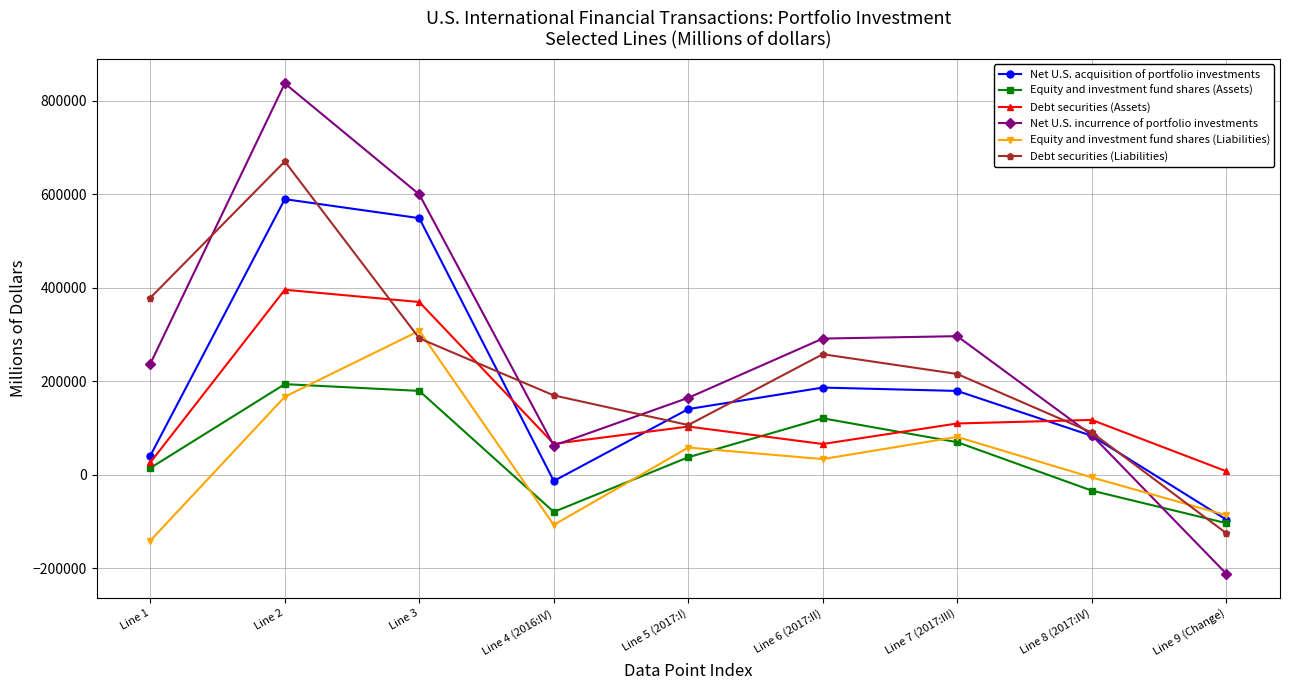

What is the difference between the Equity and investment fund shares (Assets) values at Line 6 (2017:II) and Line 3?

58656